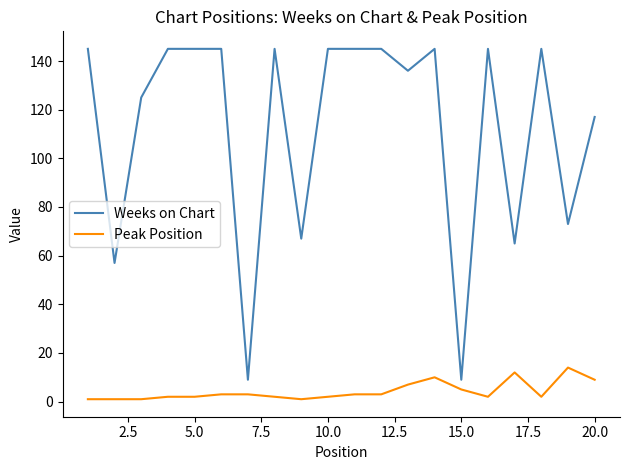

Which series has the largest range (max minus min)?

Weeks on Chart